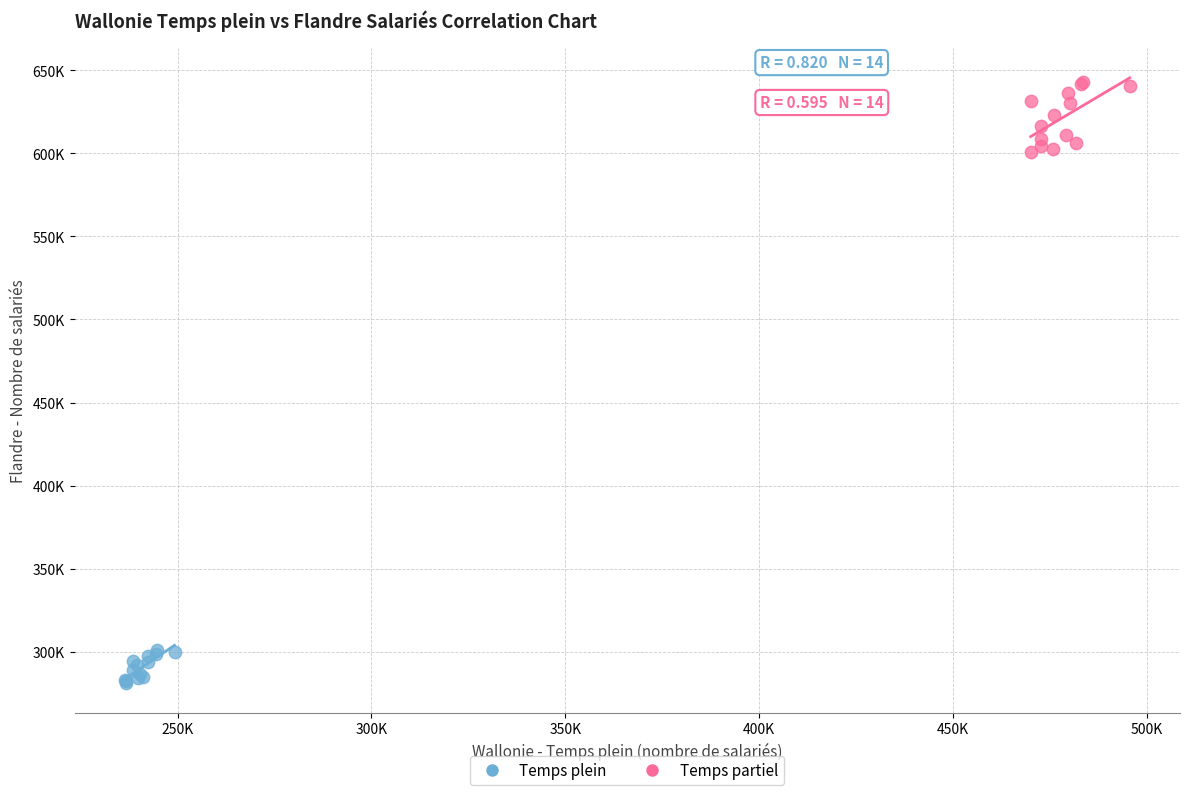

Which series has the largest Y range (max minus min)?

Temps partiel